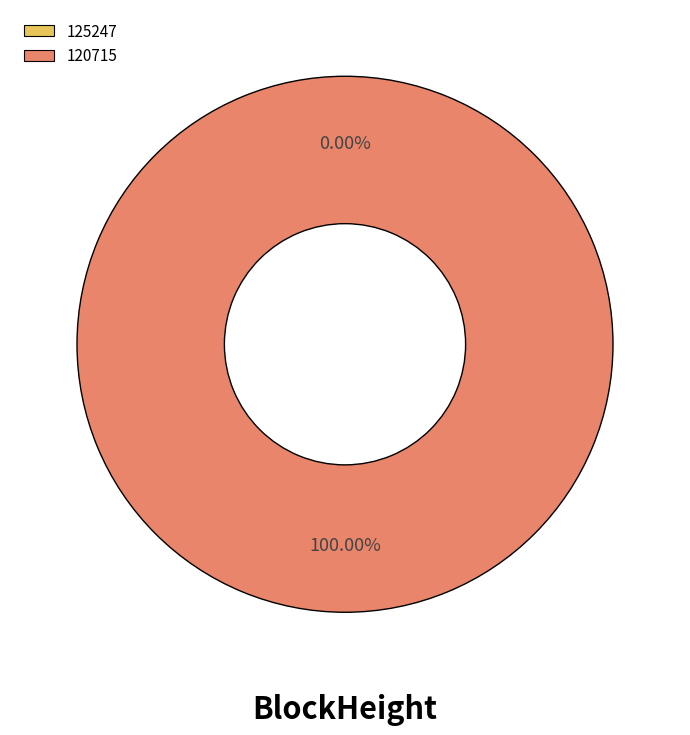

Which category accounts for the majority?

120715